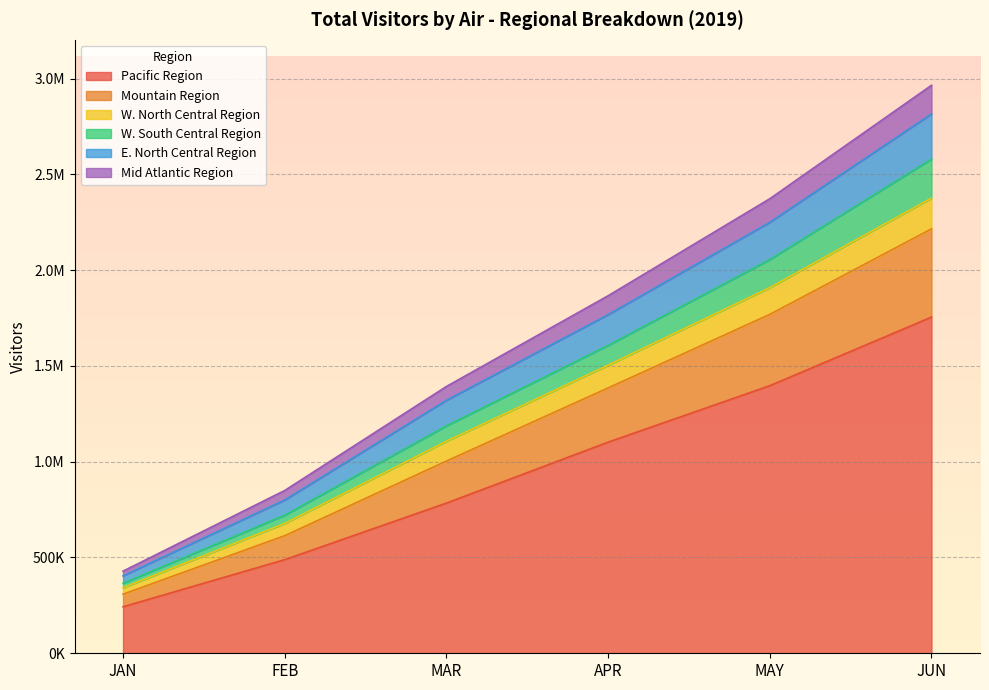

What are all the series names shown in the legend?

Pacific Region, Mountain Region, W. North Central Region, W. South Central Region, E. North Central Region, Mid Atlantic Region